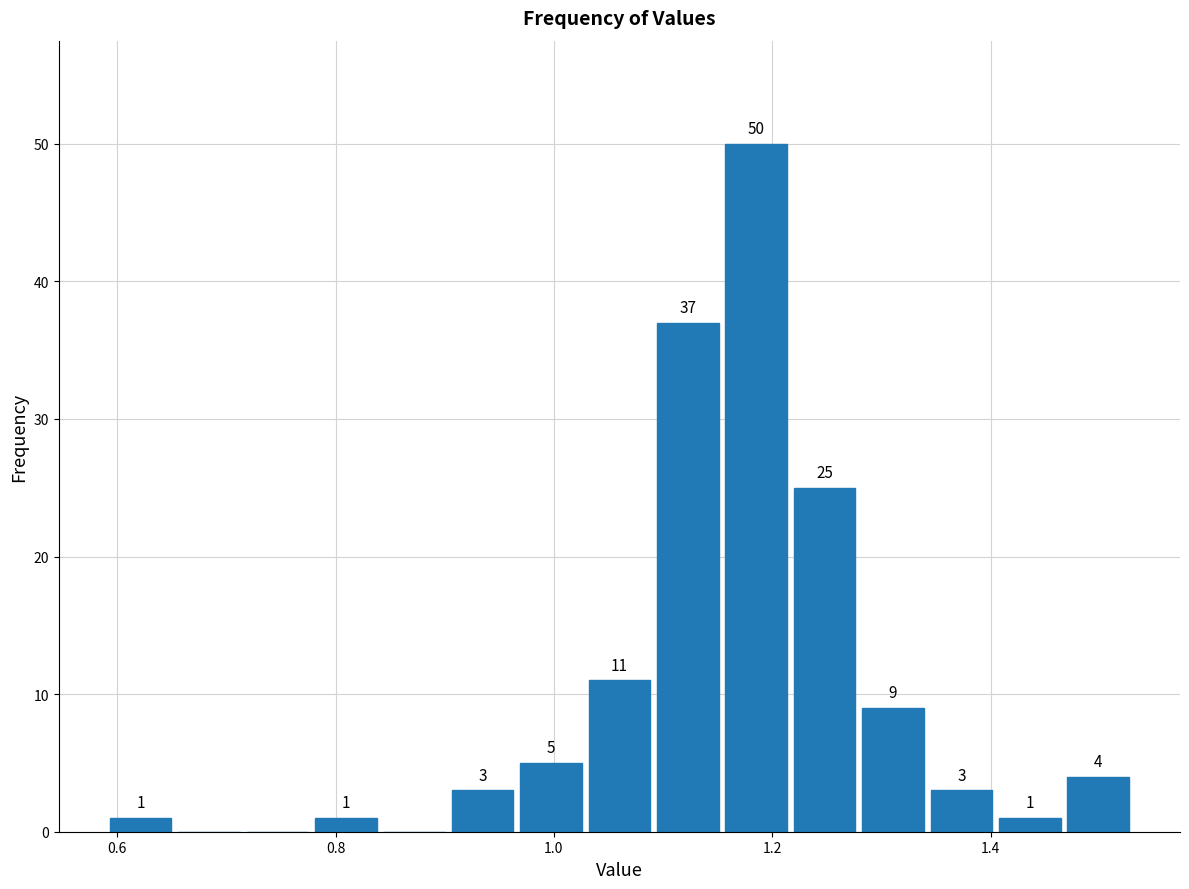

Read against the x-axis, roughly where is the centre of the tallest bar?

1.18